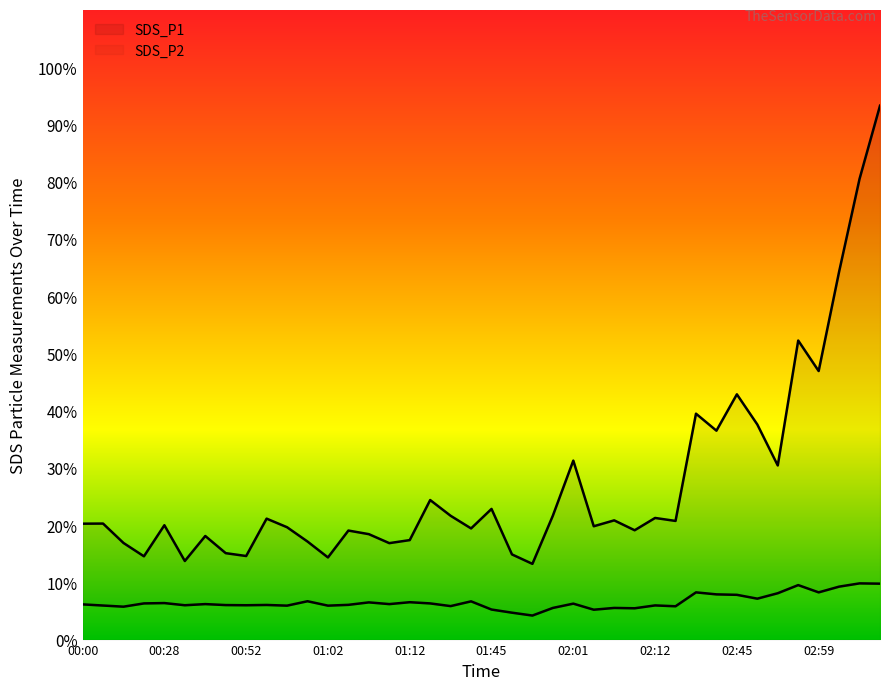

Which series has the widest spread of values?

SDS_P1